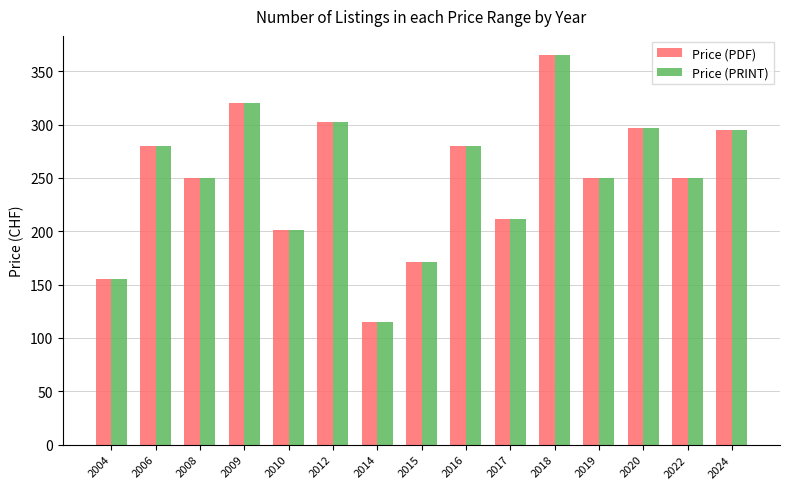

Is the value of Price (PRINT) at 2004 greater than the value of Price (PDF) at 2019?

No